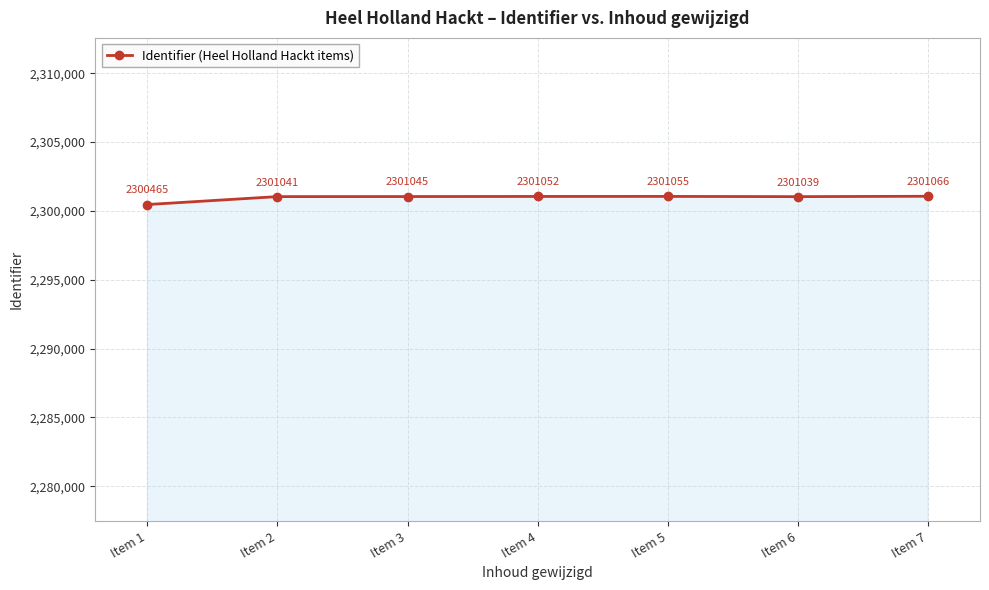

The value at Item 7 is 2301066. True or false?

True